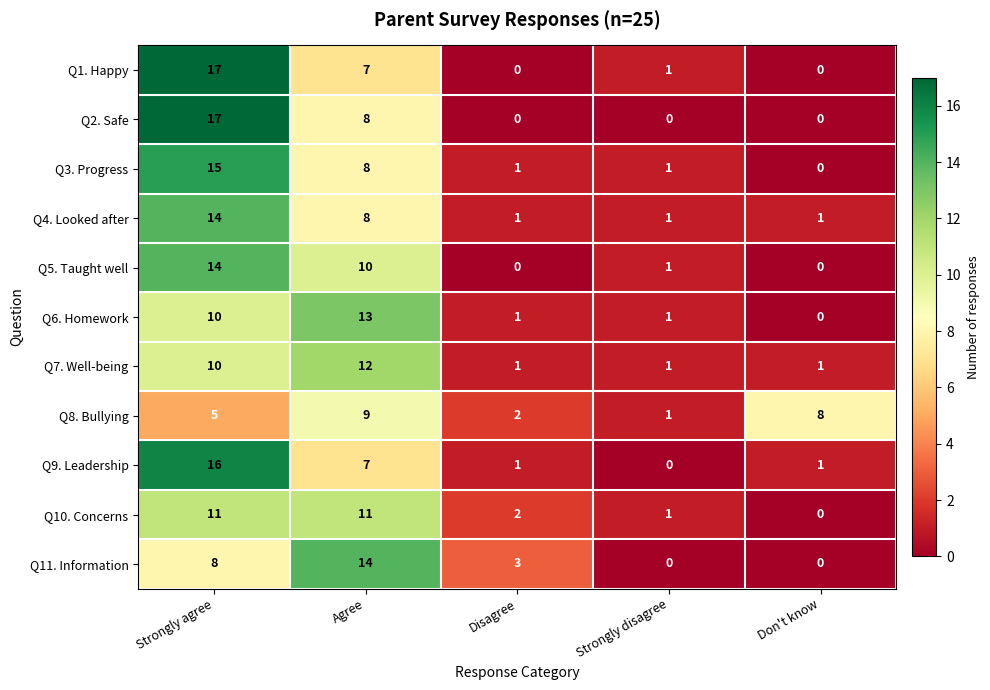

The Q4. Looked after series shows 1 at Disagree. True or false?

True